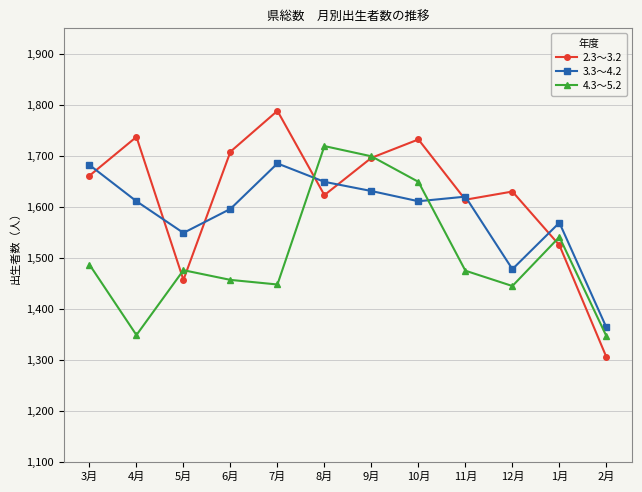

Where is 2.3～3.2 nearest to the value 1547?

1月